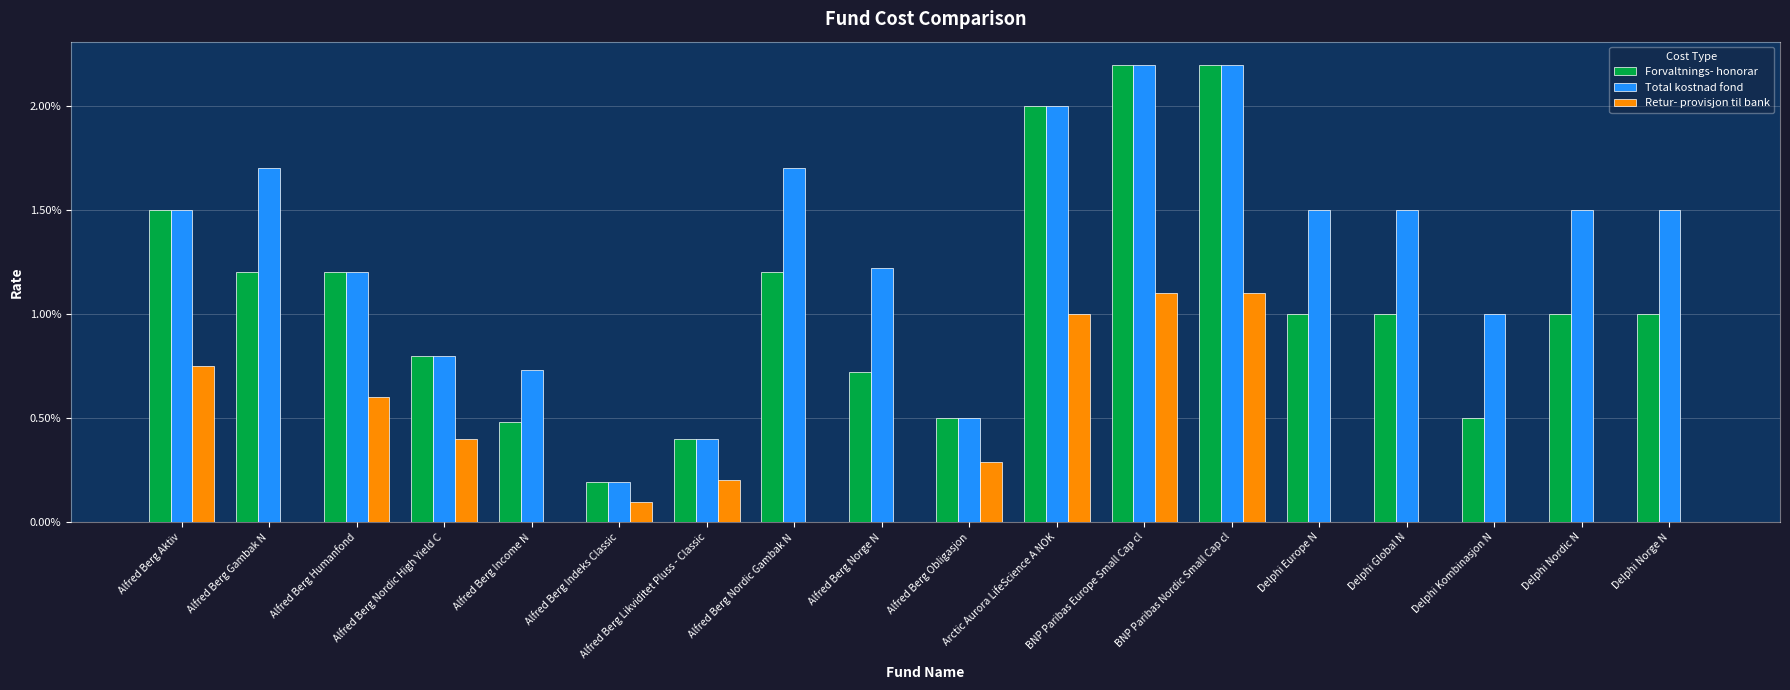

Are the bars horizontal?

No